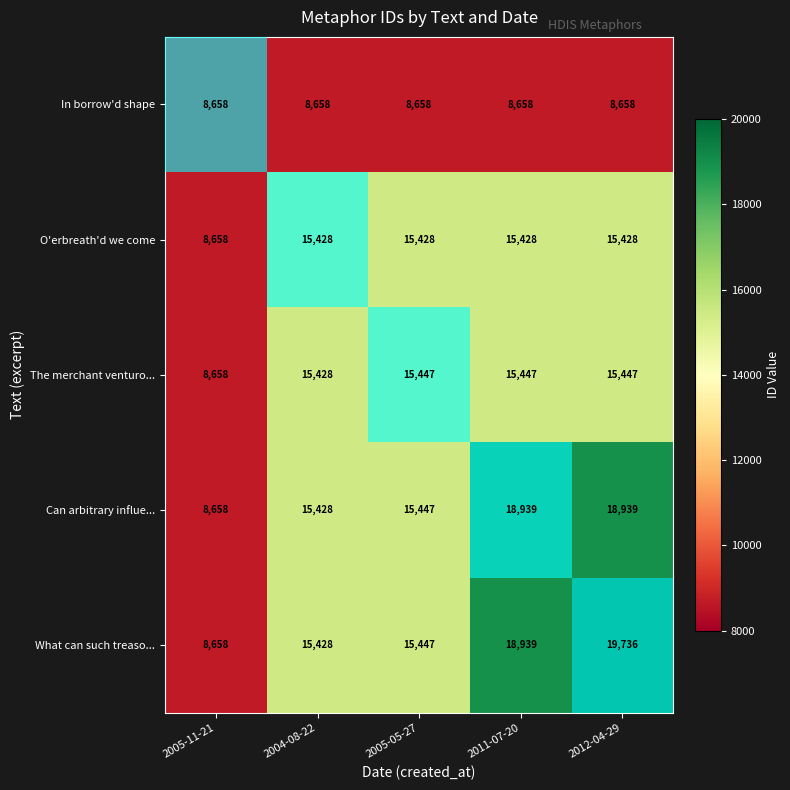

At which label does What can such treaso... reach its minimum?

2005-11-21